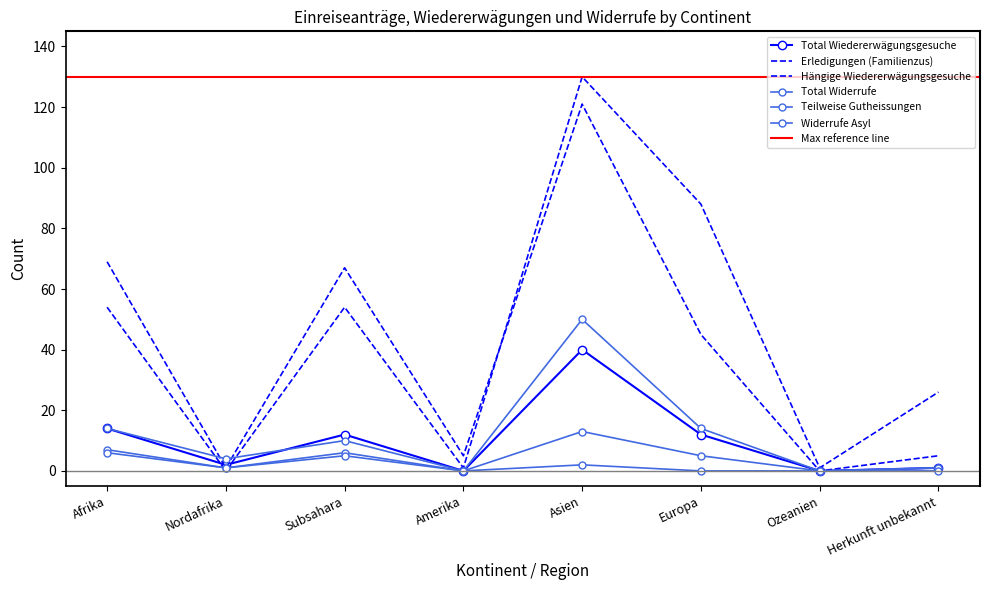

Between Asien and Subsahara, which is larger?

Asien